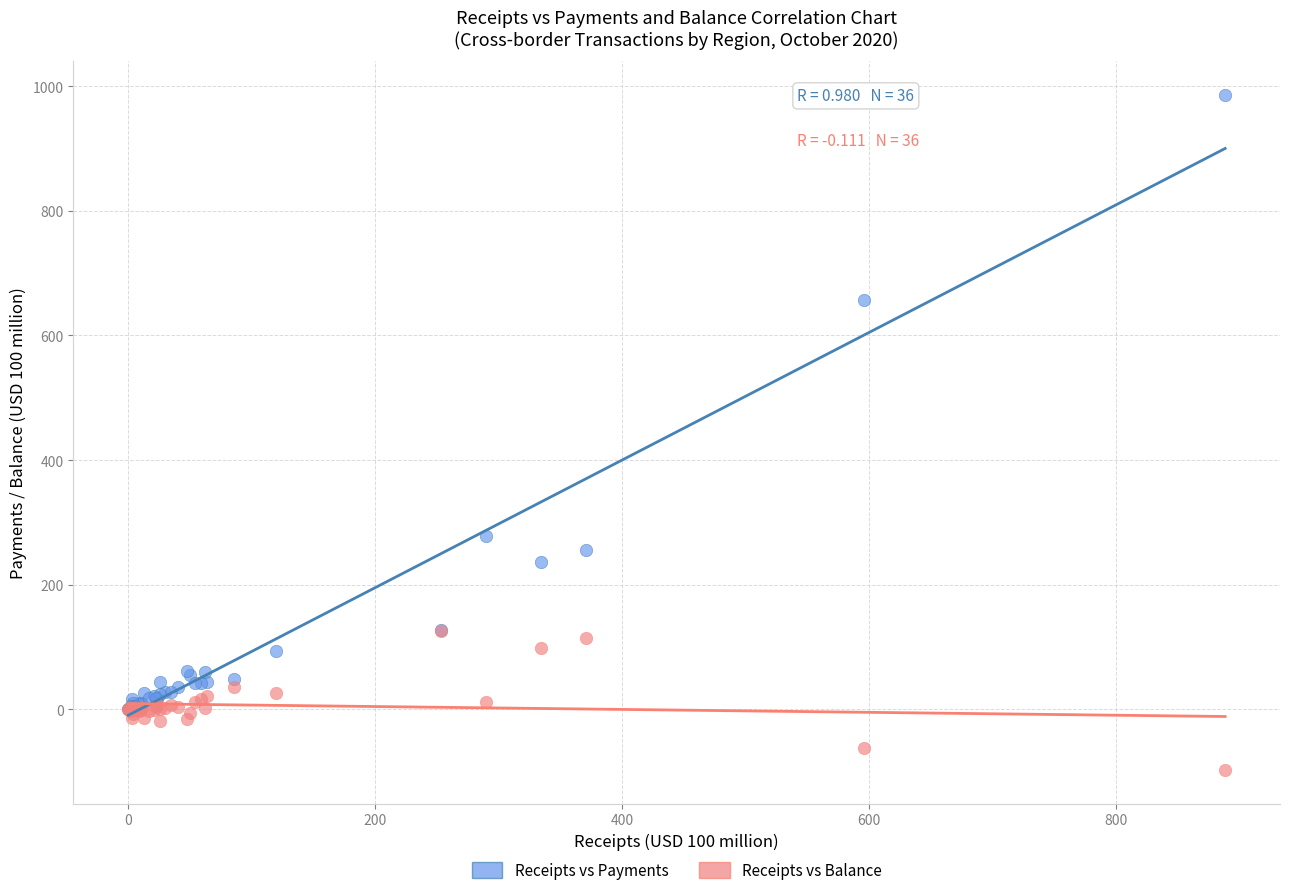

Which series has the largest Y range (max minus min)?

Receipts vs Payments